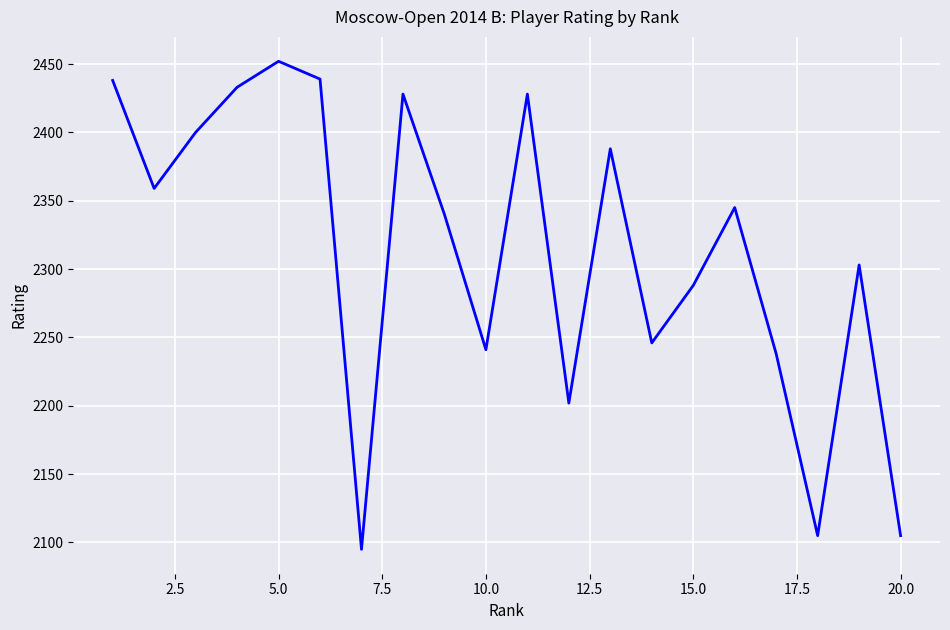

What is the difference between the maximum and minimum values?

357